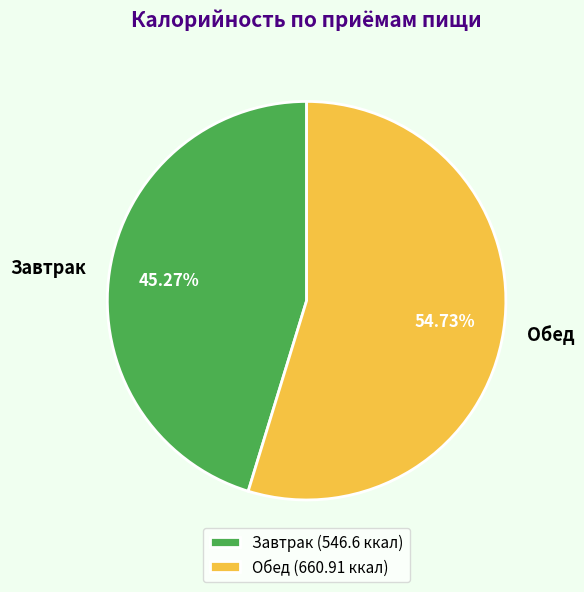

To the nearest percent, what is the difference between the largest and smallest slice percentages?

9%